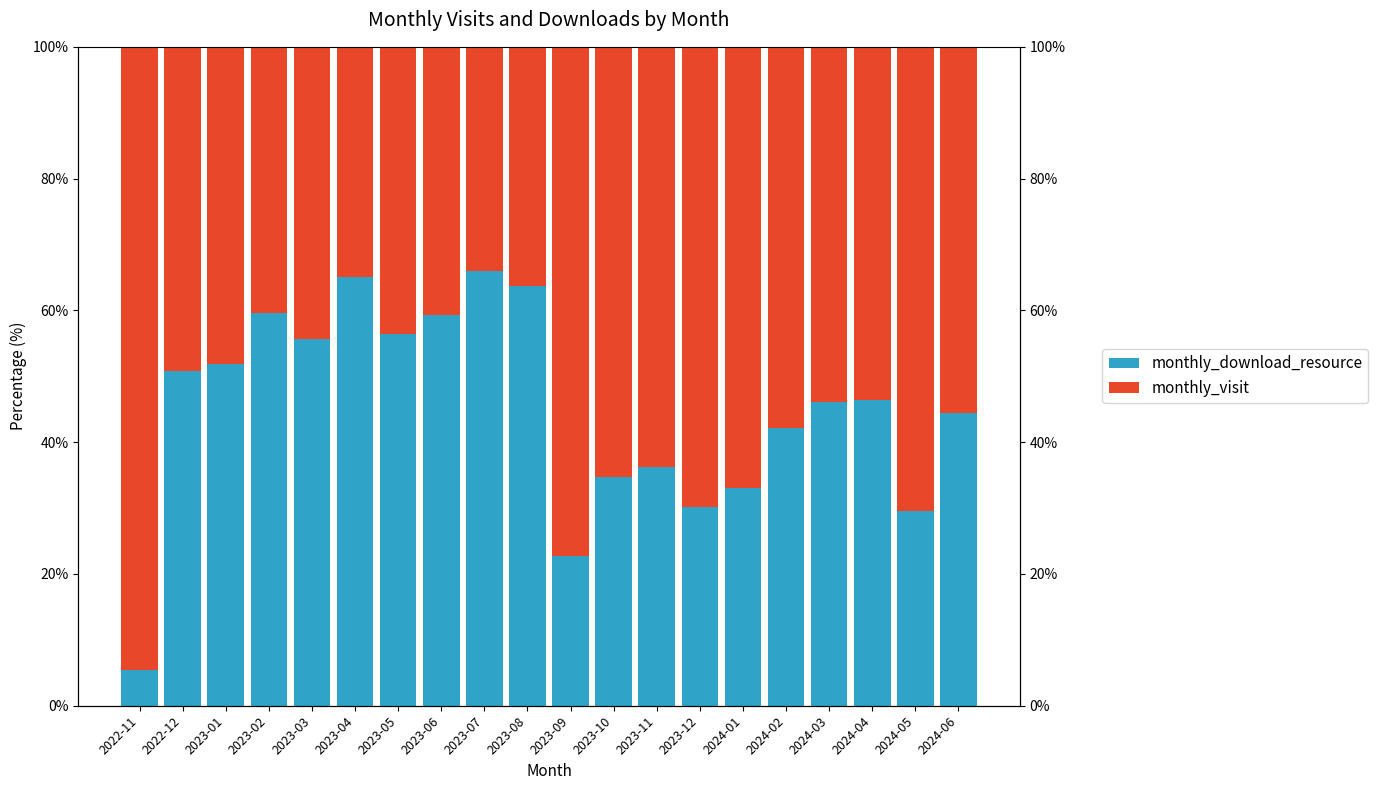

At which category is the sum across all series the highest?

2022-11